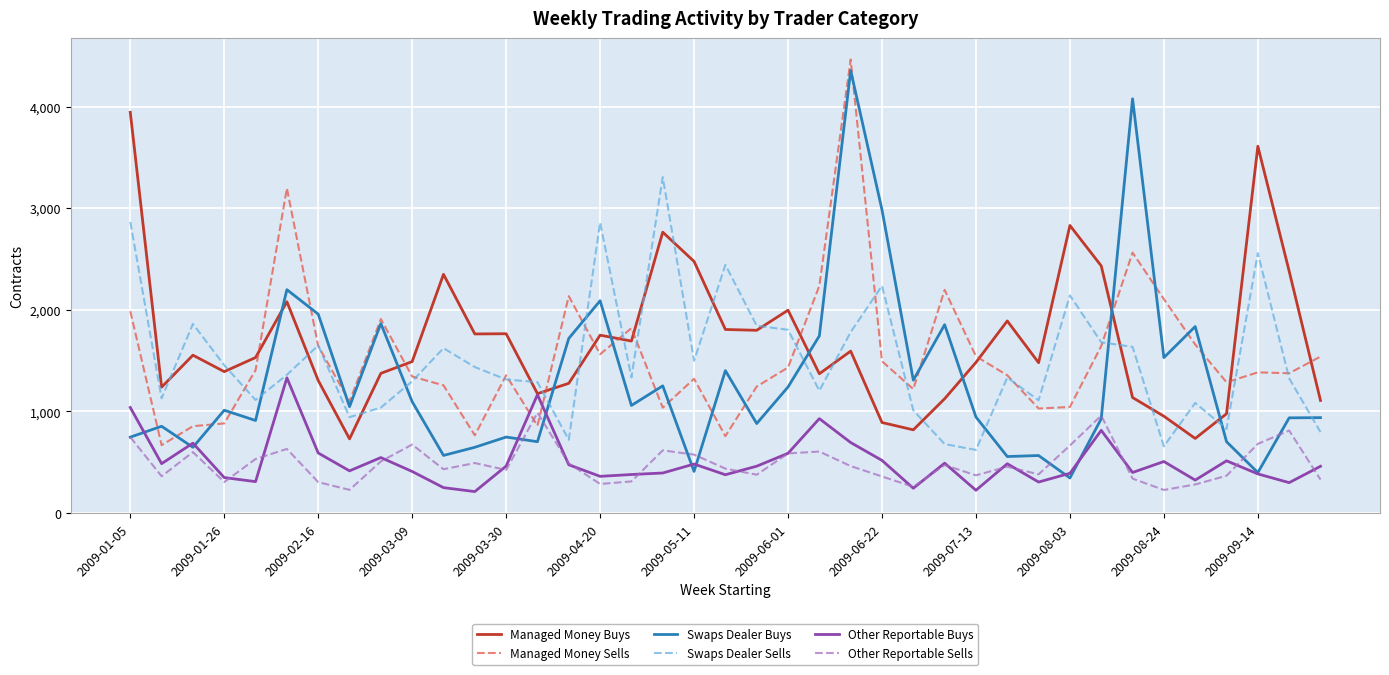

Is this an area chart (filled region under the line)?

No